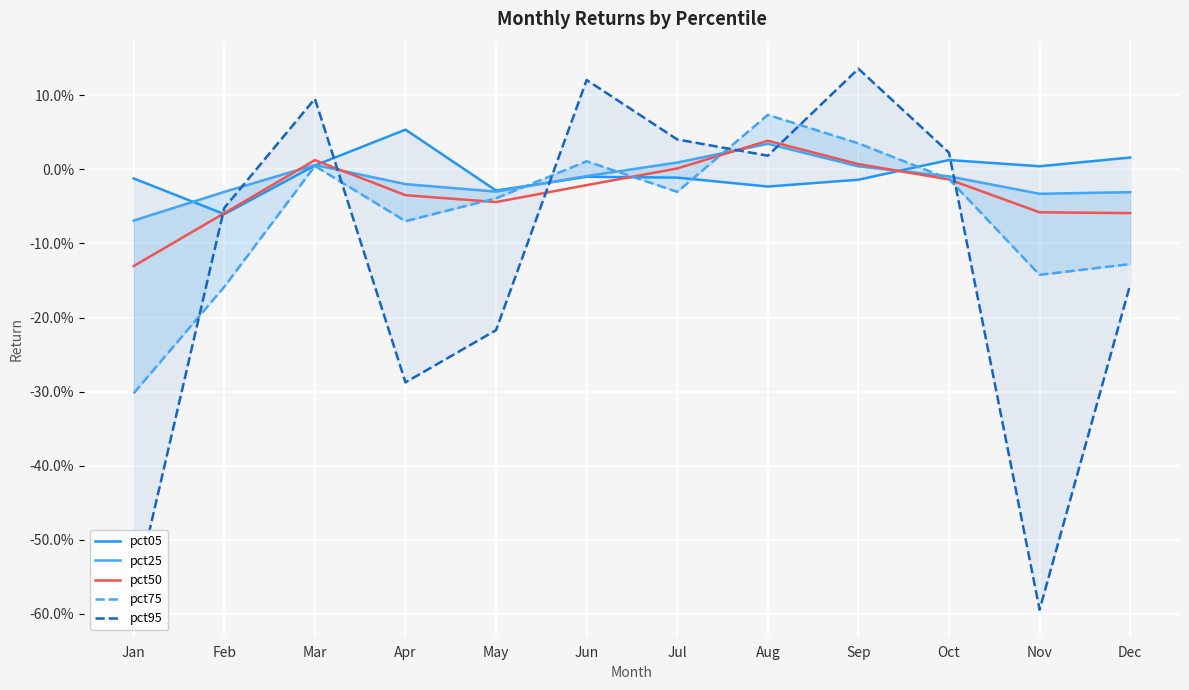

Reading right to left, list all the values displayed in this chart.

pct05: Dec=0.0	Nov=0.0	Oct=0.0	Sep=-0.0	Aug=-0.0	Jul=-0.0	Jun=-0.0	May=-0.0	Apr=0.1	Mar=0.0	Feb=-0.1	Jan=-0.0
pct25: Dec=-0.0	Nov=-0.0	Oct=-0.0	Sep=0.0	Aug=0.0	Jul=0.0	Jun=-0.0	May=-0.0	Apr=-0.0	Mar=0.0	Feb=-0.0	Jan=-0.1
pct50: Dec=-0.1	Nov=-0.1	Oct=-0.0	Sep=0.0	Aug=0.0	Jul=0.0	Jun=-0.0	May=-0.0	Apr=-0.0	Mar=0.0	Feb=-0.1	Jan=-0.1
pct75: Dec=-0.1	Nov=-0.1	Oct=-0.0	Sep=0.0	Aug=0.1	Jul=-0.0	Jun=0.0	May=-0.0	Apr=-0.1	Mar=0.0	Feb=-0.2	Jan=-0.3
pct95: Dec=-0.2	Nov=-0.6	Oct=0.0	Sep=0.1	Aug=0.0	Jul=0.0	Jun=0.1	May=-0.2	Apr=-0.3	Mar=0.1	Feb=-0.1	Jan=-0.6